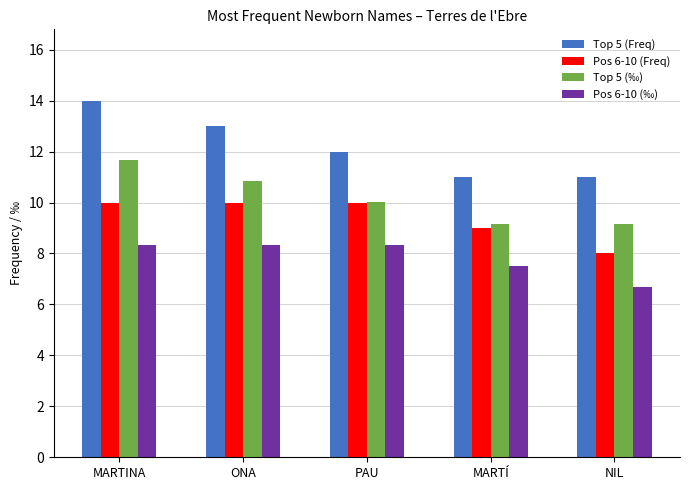

How many groups of bars are there?

5